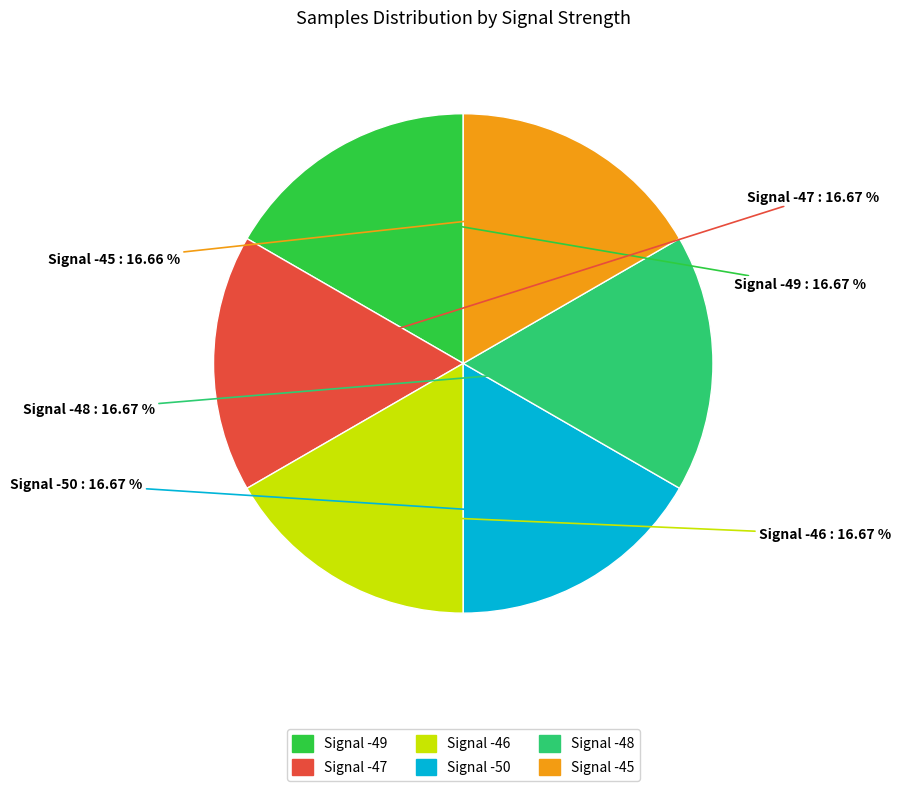

Is it true that Signal -49 is 17% of the pie?

True